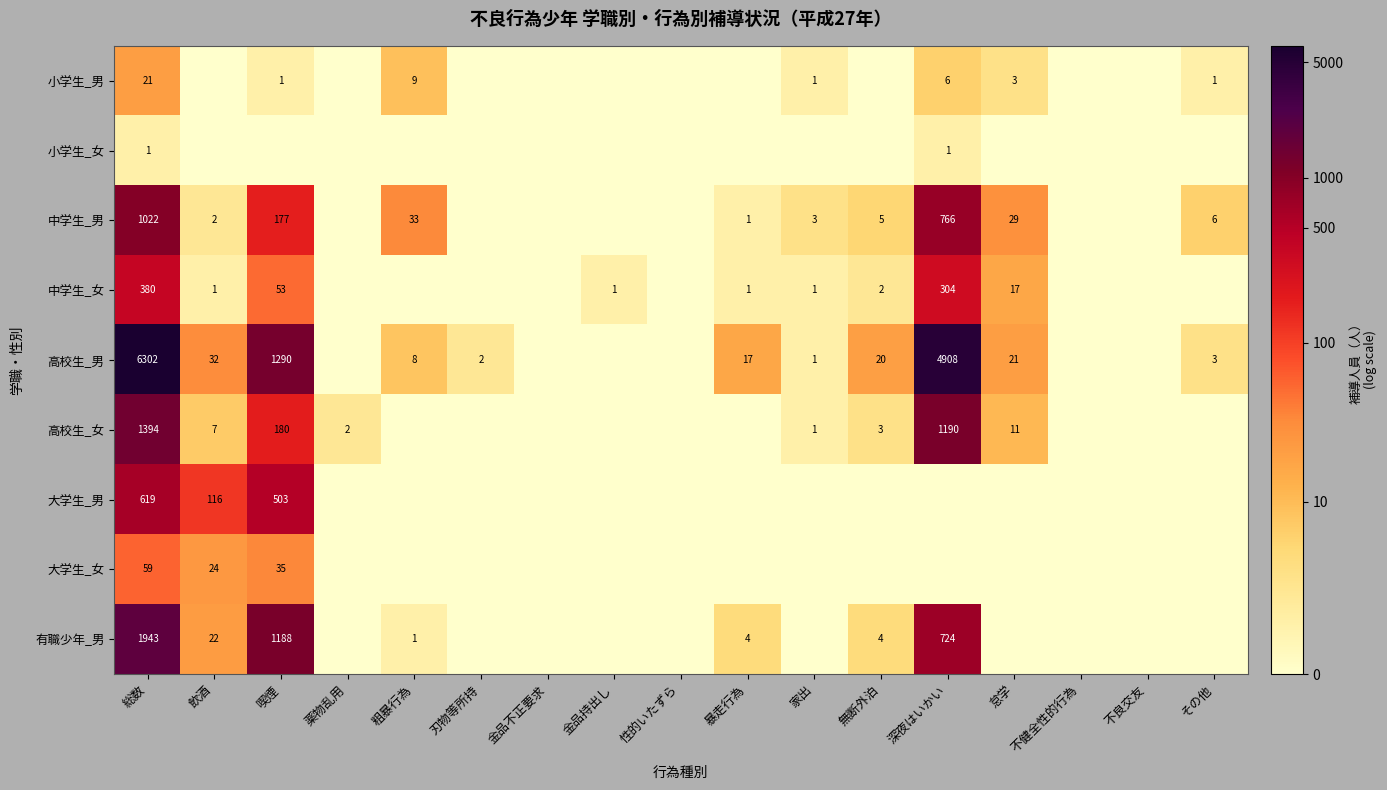

What is the spread (max minus min) of values at 総数?

6301